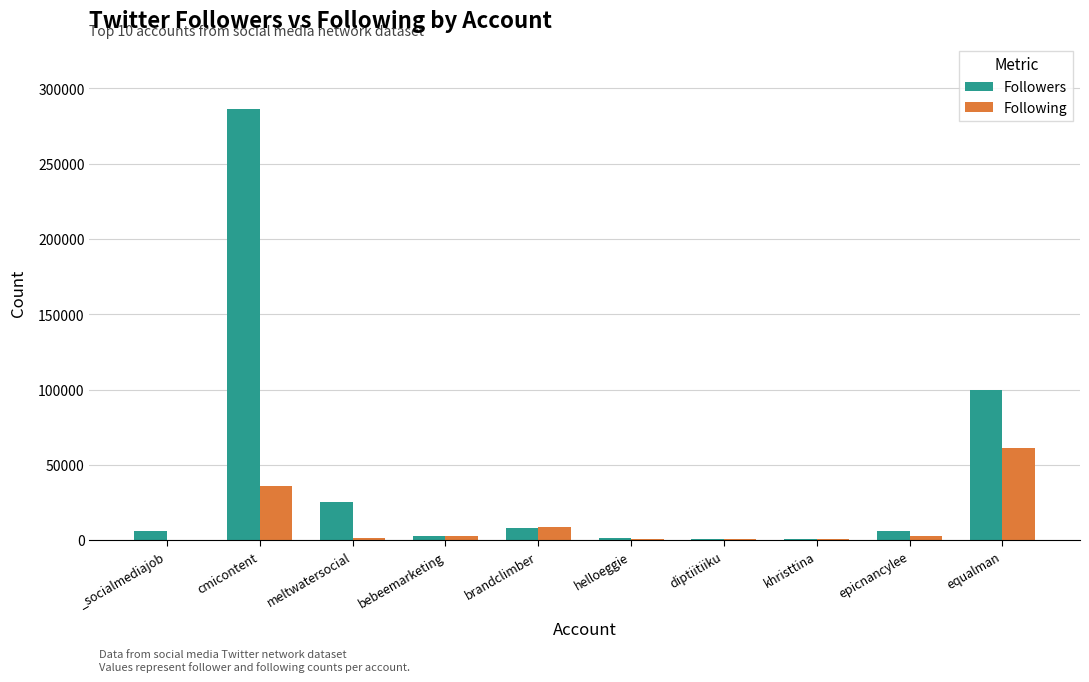

What is the highest value of the Following series?

61322